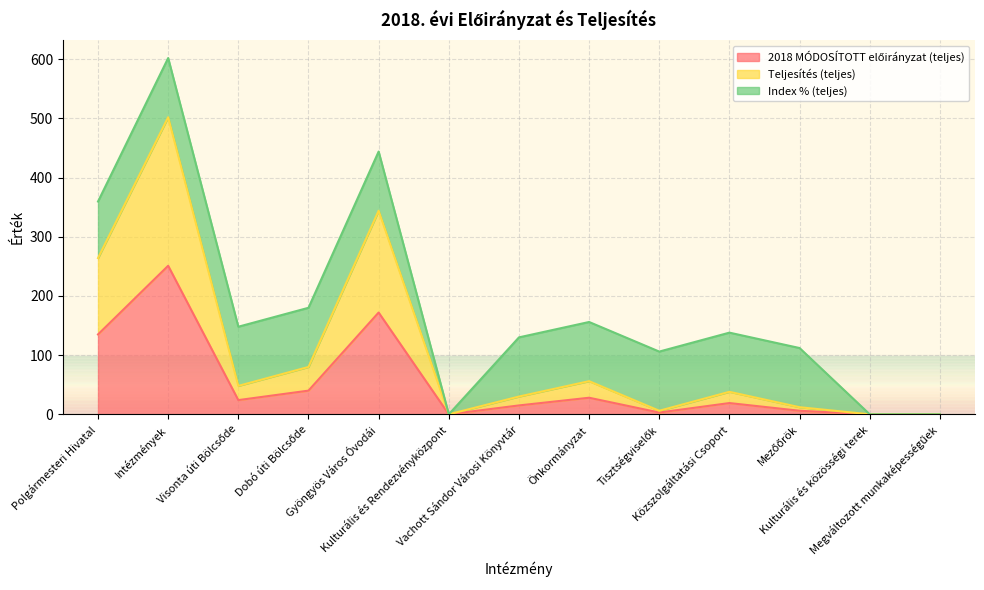

Which category has the highest value across all series?

Intézmények